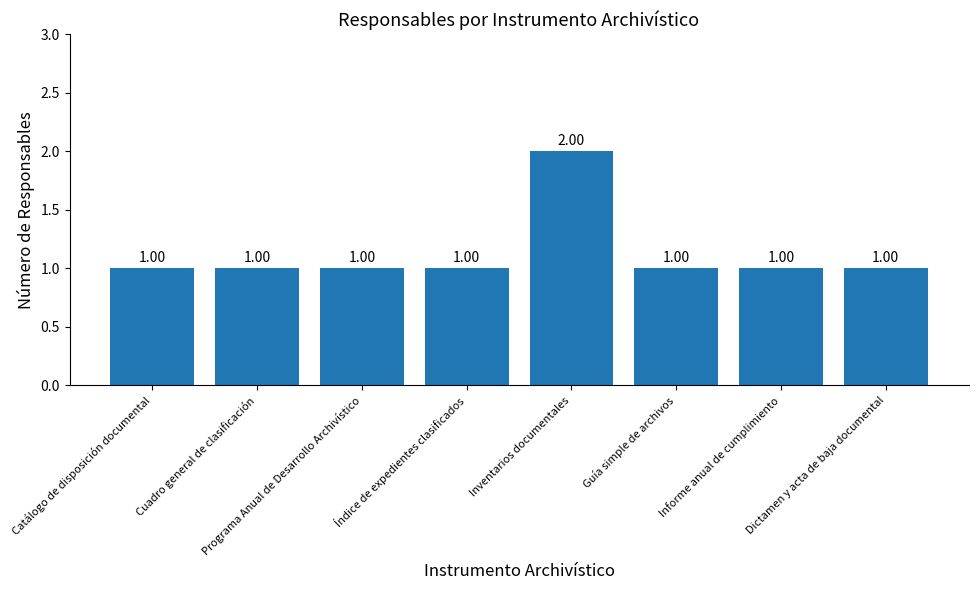

What is the label of the 3rd bar from the left?

Programa Anual de Desarrollo Archivístico